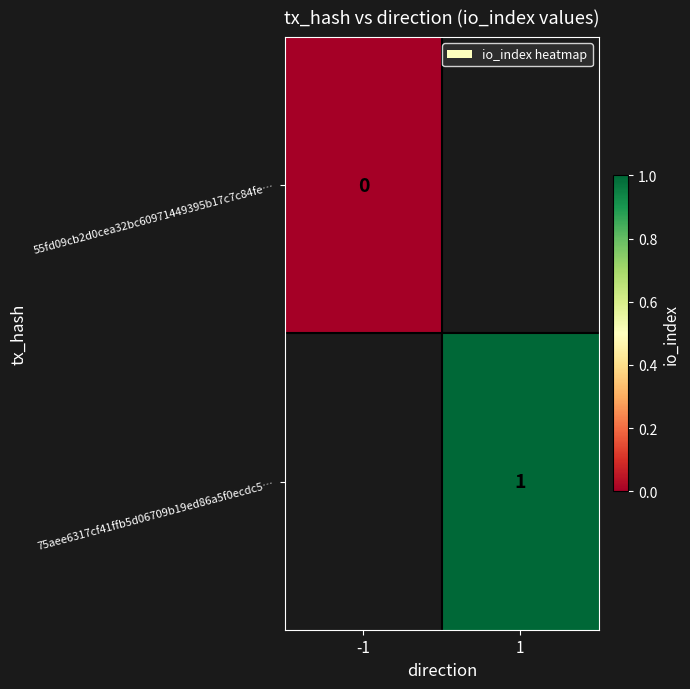

The value of 75aee6317cf41ffb5d06709b19ed86a5f0ecdc5… at 1 is 1. True or false?

True